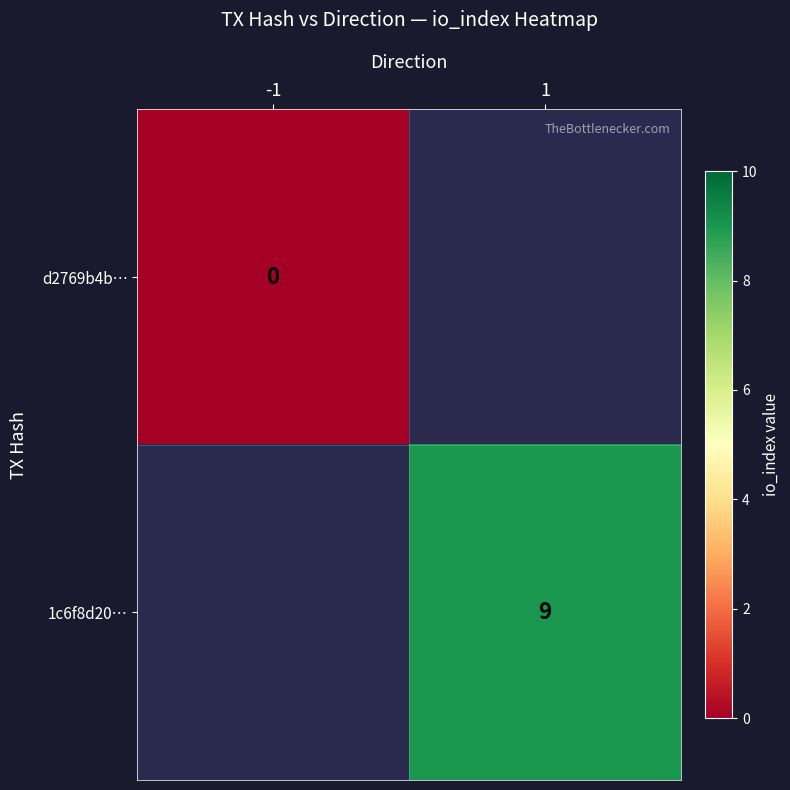

At how many categories does at least one series exceed 1?

1